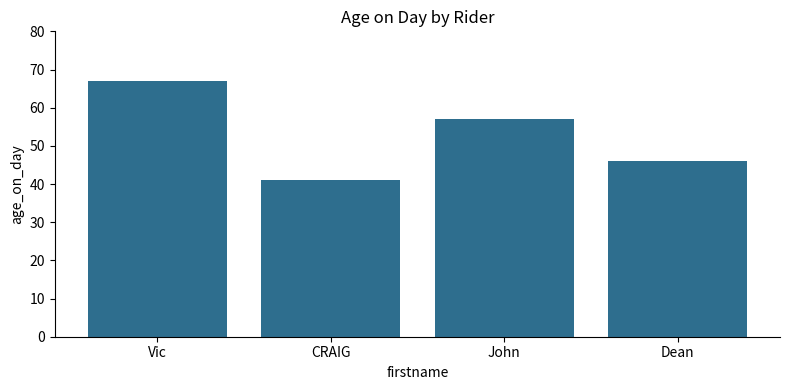

How many data points are less than 57?

2